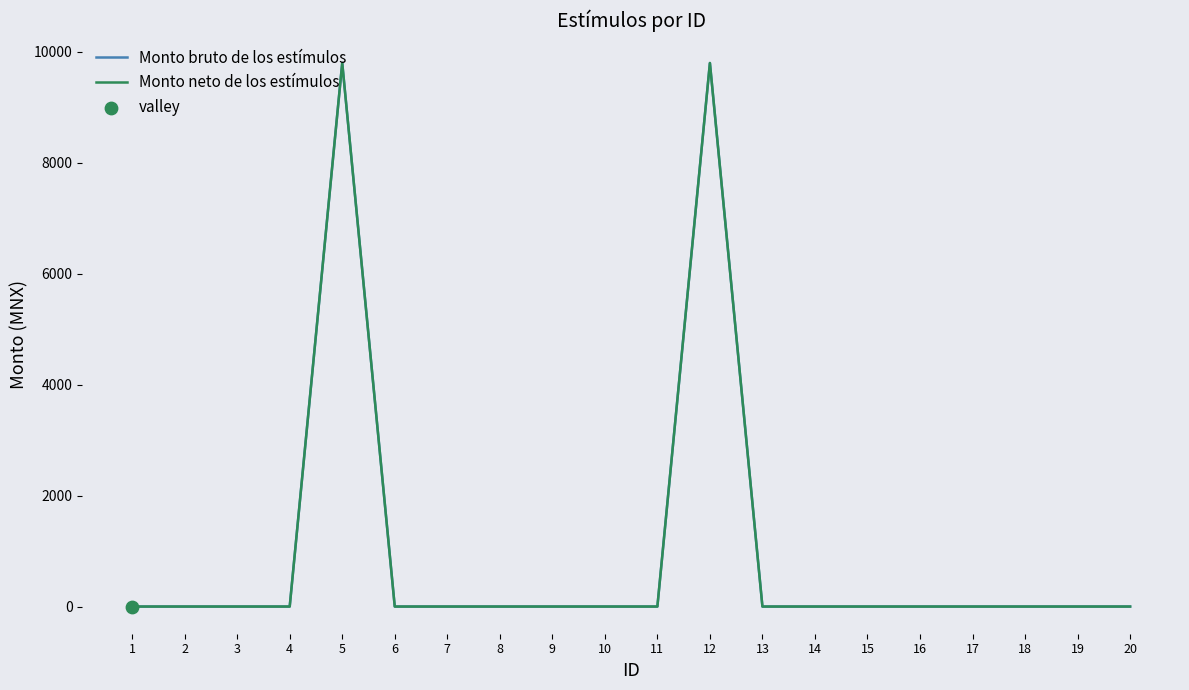

Which series has the largest total across all categories?

Monto bruto de los estímulos